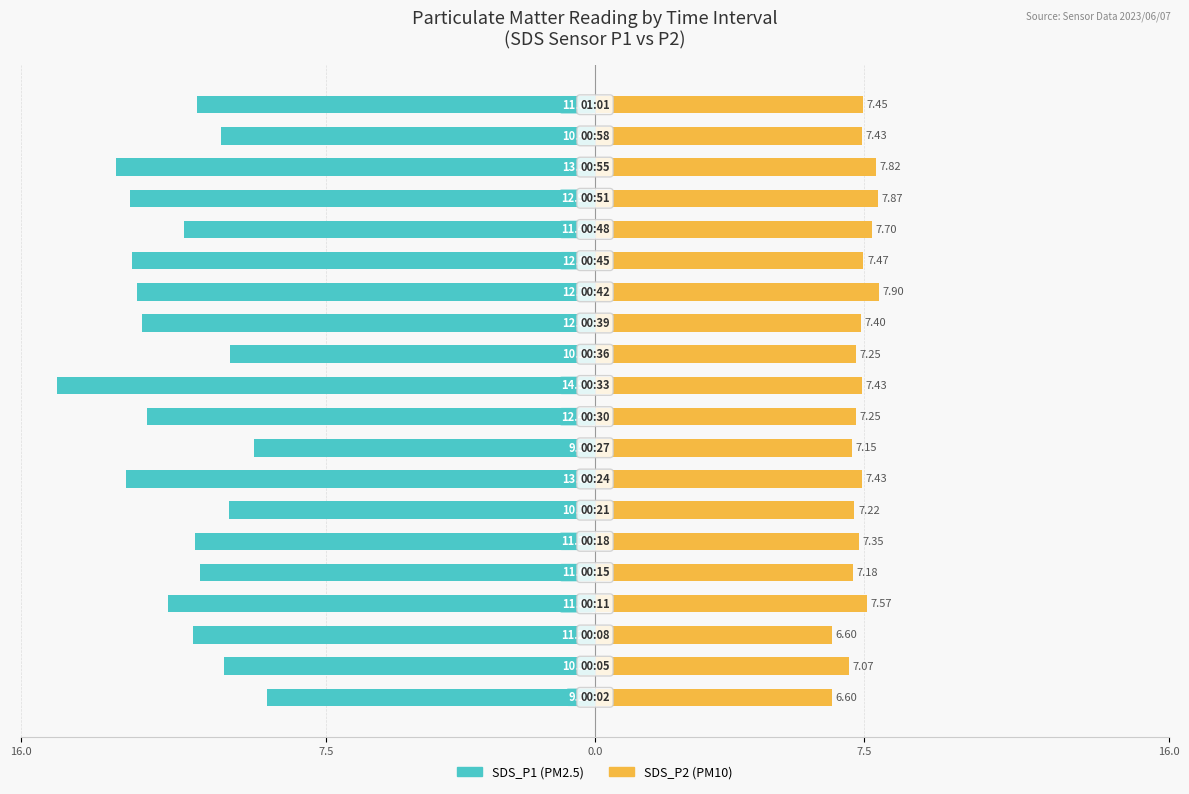

What is the average value of the SDS_P2 series?

7.4